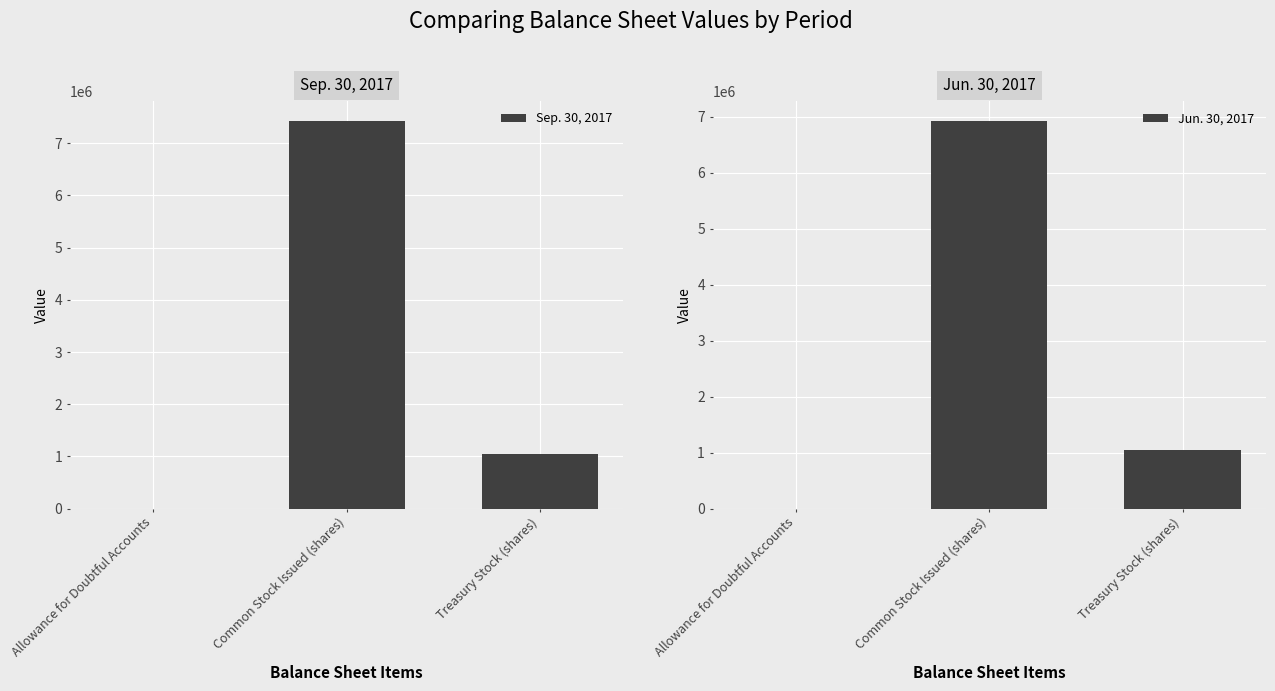

How many data points in Jun. 30, 2017 are above 1044659?

1